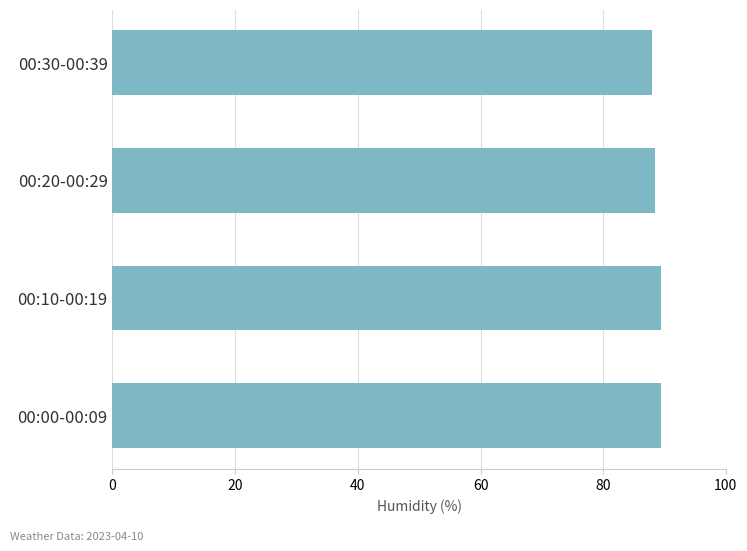

What is the minimum value shown in the chart?

88.0